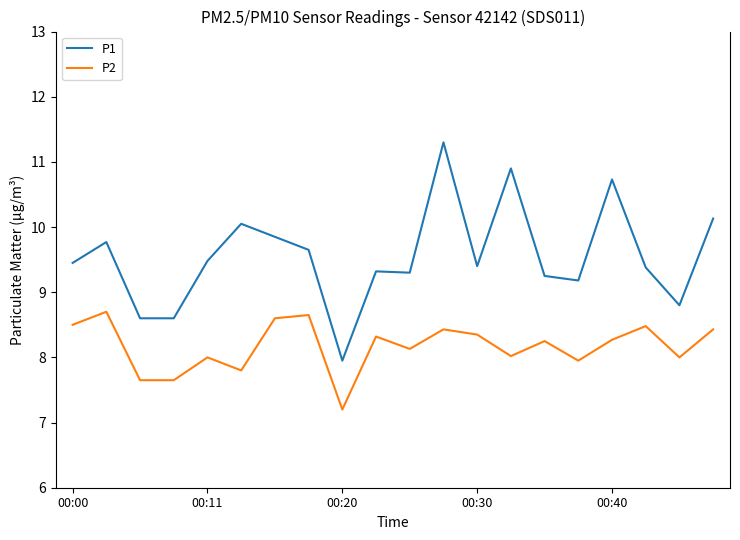

Does the chart have visible grid lines?

No